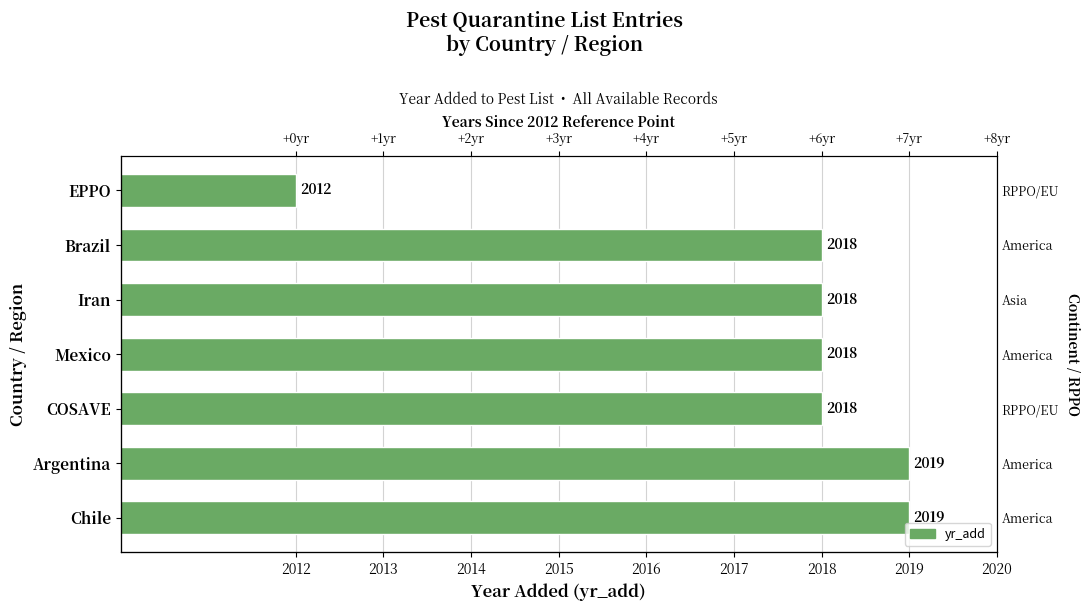

Count the number of values greater than 2018.

2